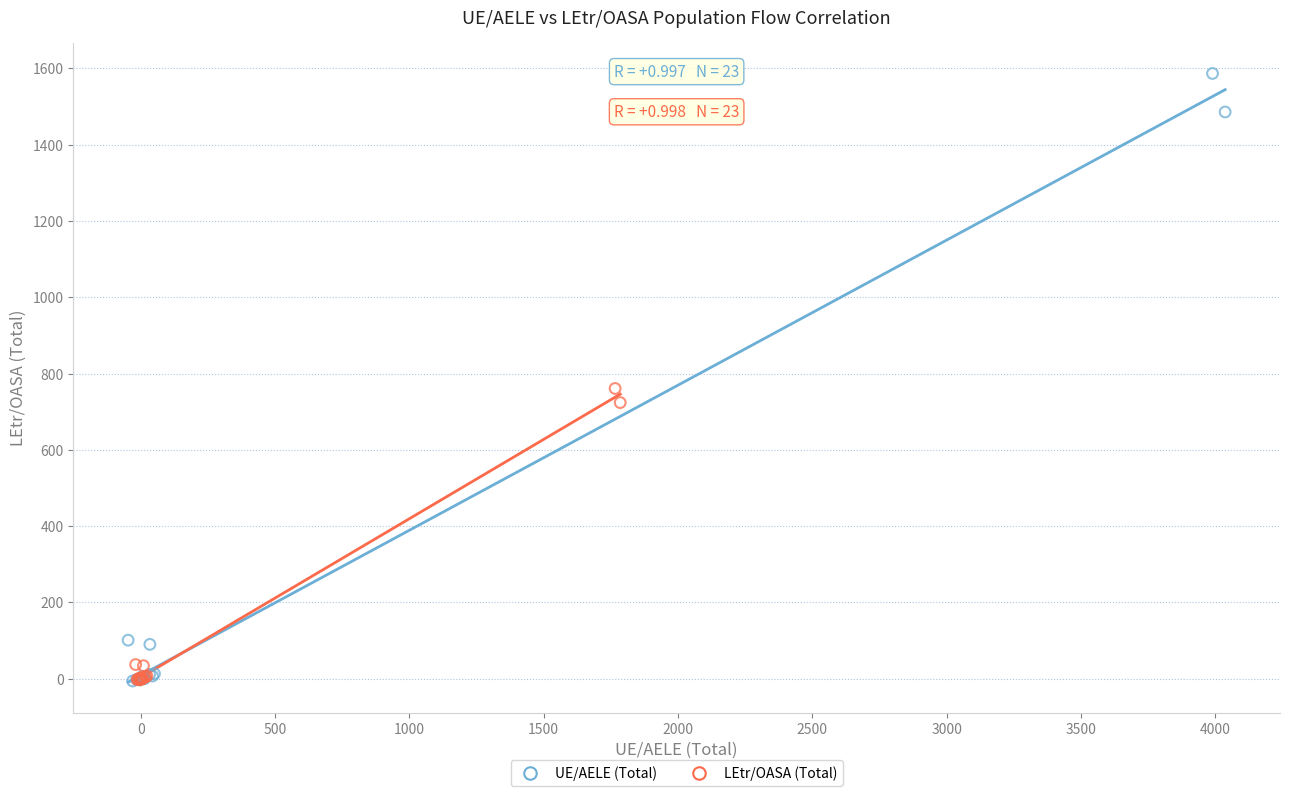

Which series has the widest spread of Y values?

UE/AELE (Total)